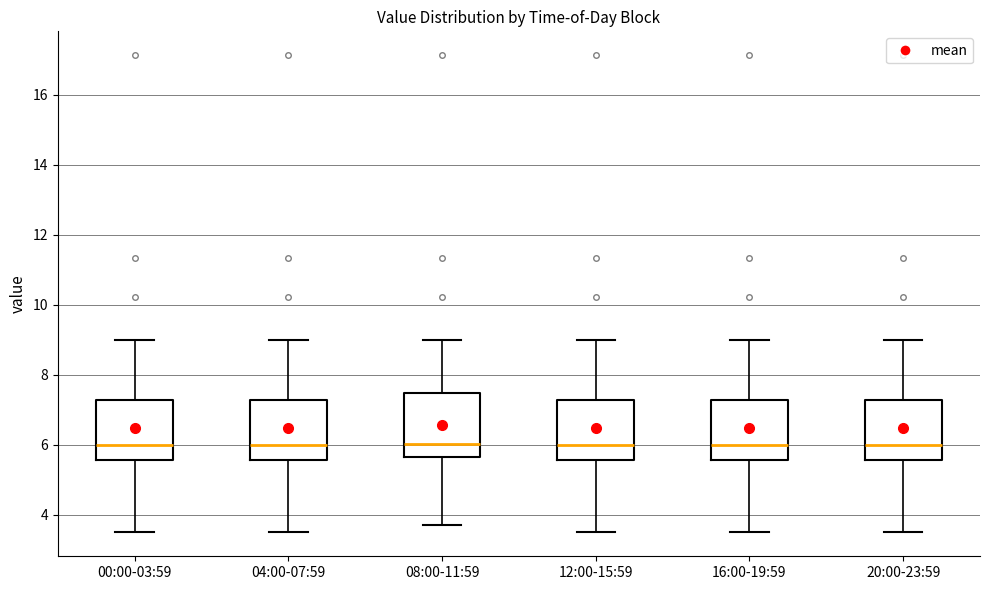

Reading left to right, transcribe this box plot: for each box, give where its median line is, the range the box spans, and where its two whiskers end, as read against the y-axis. The values are not printed on the chart, so give them approximately, as read against the axis.

00:00-03:59: median 6.0, box 5.6 to 7.2, whiskers 3.6 to 9.0
04:00-07:59: median 6.0, box 5.6 to 7.2, whiskers 3.6 to 9.0
08:00-11:59: median 6.0, box 5.6 to 7.4, whiskers 3.8 to 9.0
12:00-15:59: median 6.0, box 5.6 to 7.2, whiskers 3.6 to 9.0
16:00-19:59: median 6.0, box 5.6 to 7.2, whiskers 3.6 to 9.0
20:00-23:59: median 6.0, box 5.6 to 7.2, whiskers 3.6 to 9.0